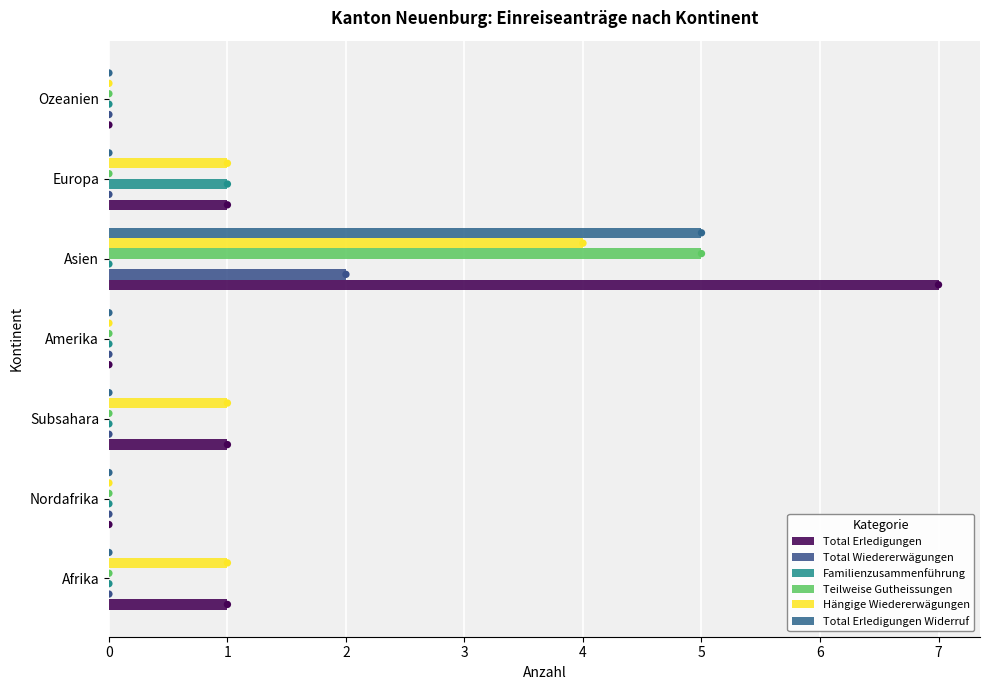

Which series has the largest total across all categories?

Total Erledigungen